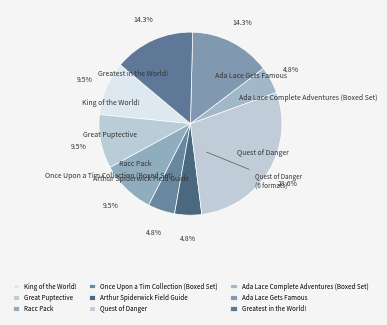

Which has a higher value, Greatest in the World! or Great Puptective?

Greatest in the World!